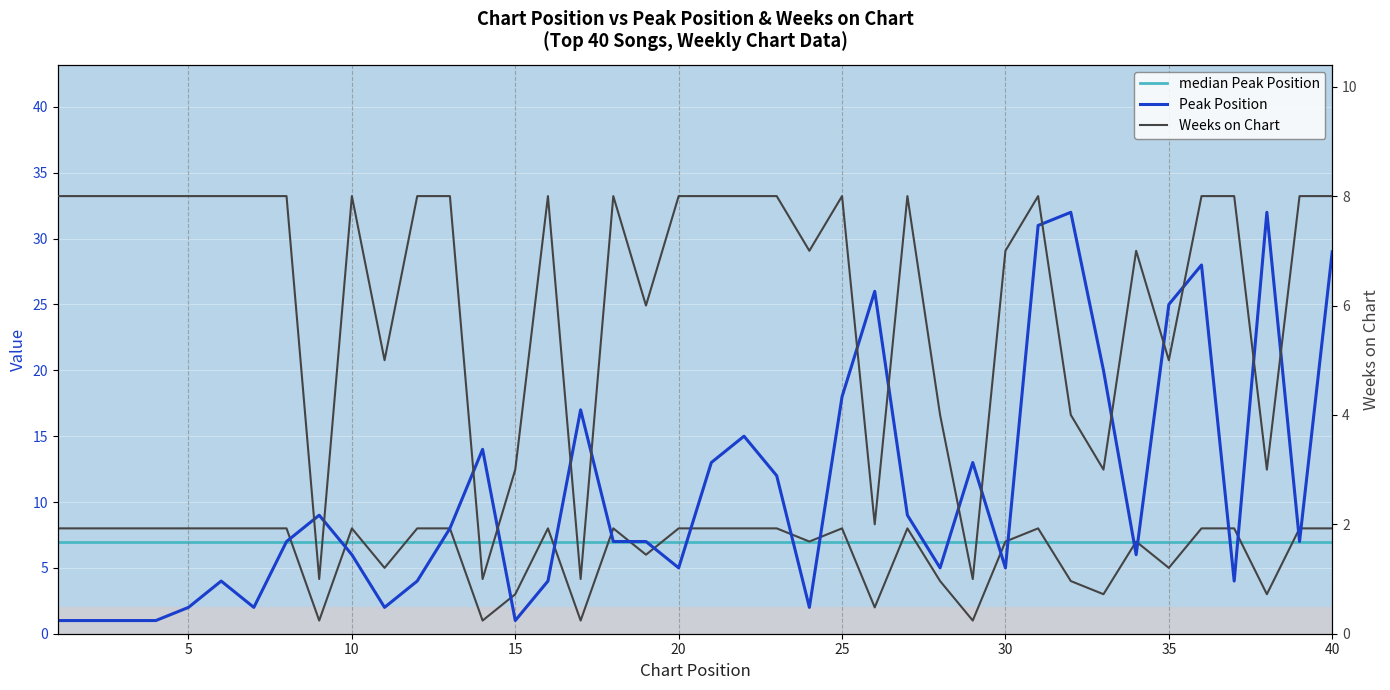

What is the difference between the Peak Position values at 23 and 39?

5